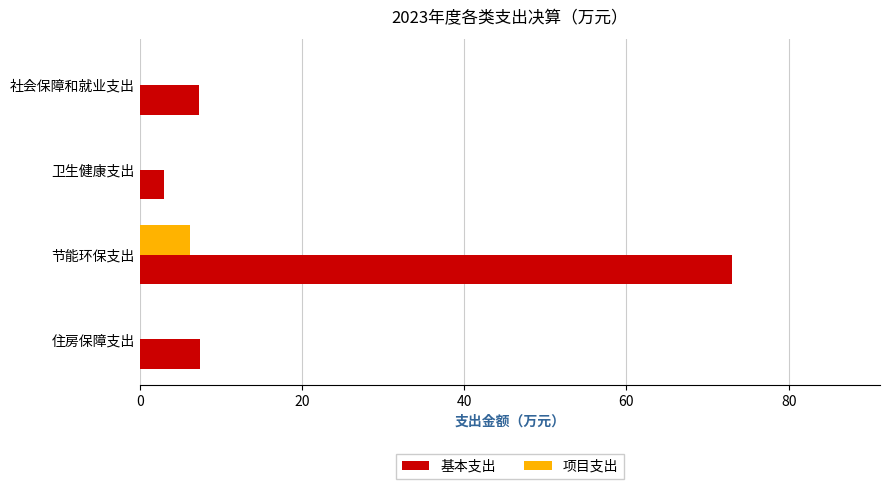

How many categories are shown in the chart?

4